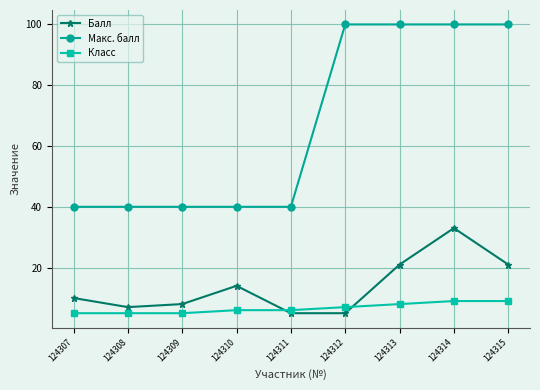

What is the value of the Класс point at the 3rd from the left?

5